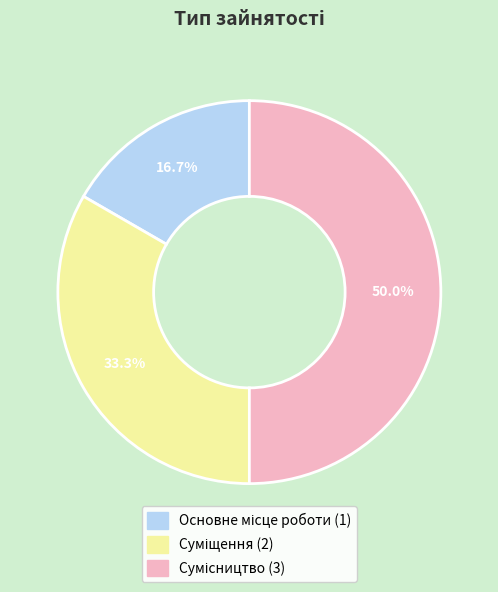

To the nearest percent, what is the average slice percentage?

33%